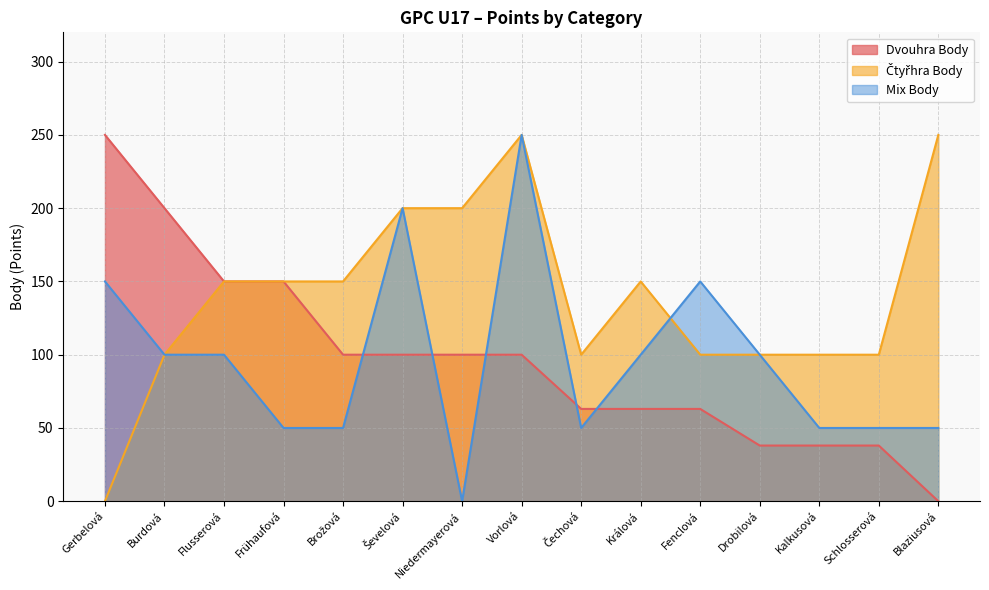

How many lines are shown in the chart?

3